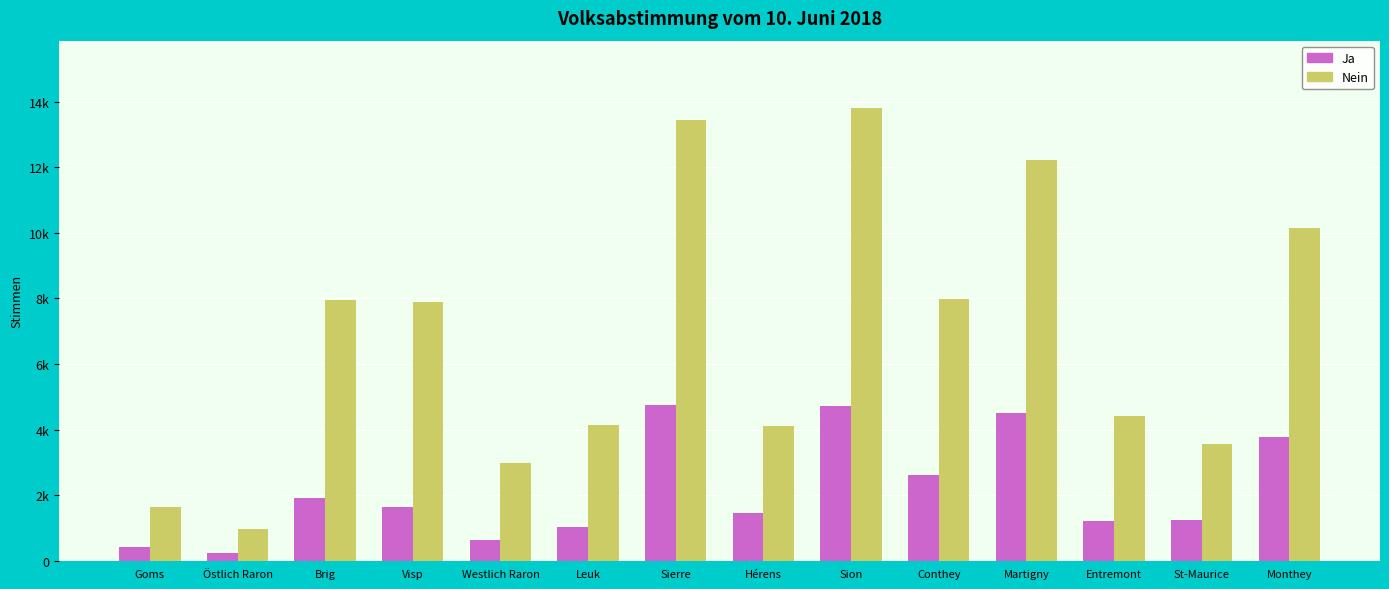

Rank the series by their maximum value, from highest to lowest.

Nein, Ja